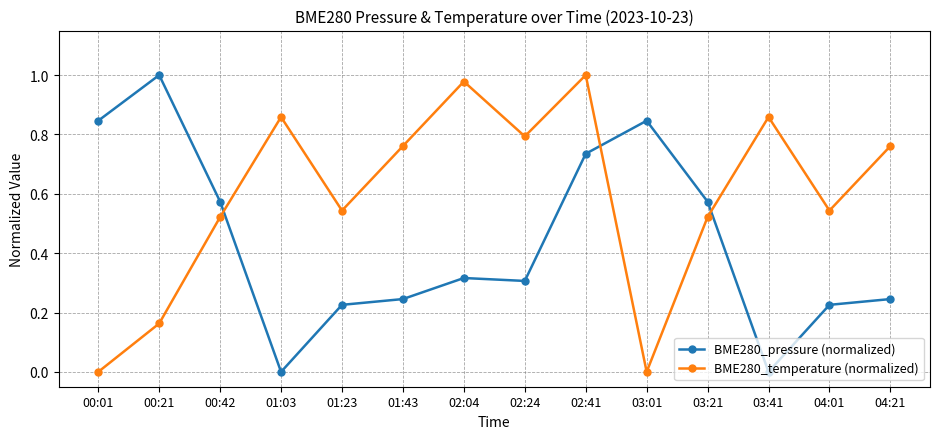

At which label does BME280_pressure (normalized) reach its peak?

00:21